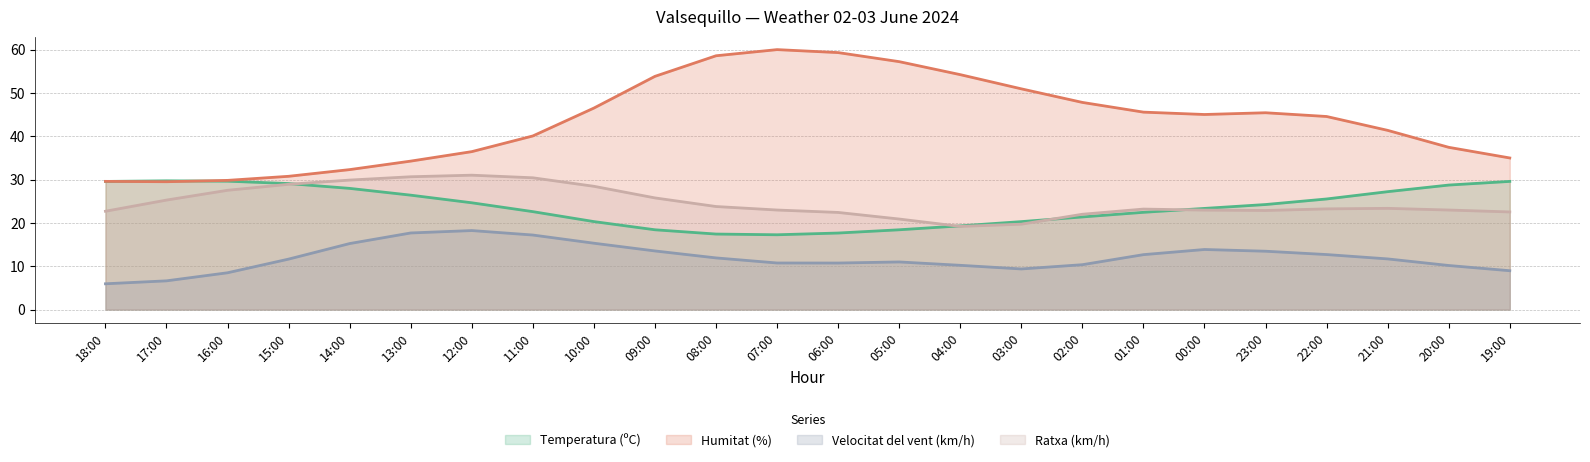

At which label does Humitat (%) reach its minimum?

17:00